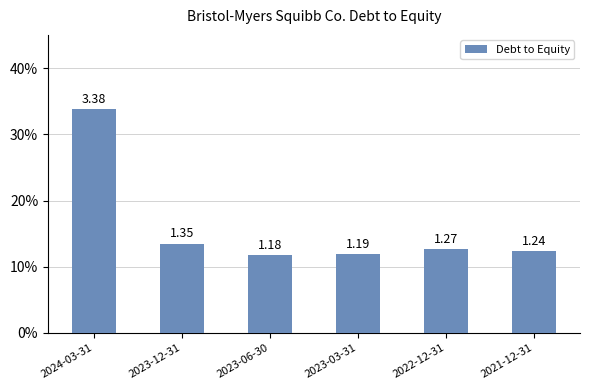

Where is the data nearest to the value 2?

2023-12-31